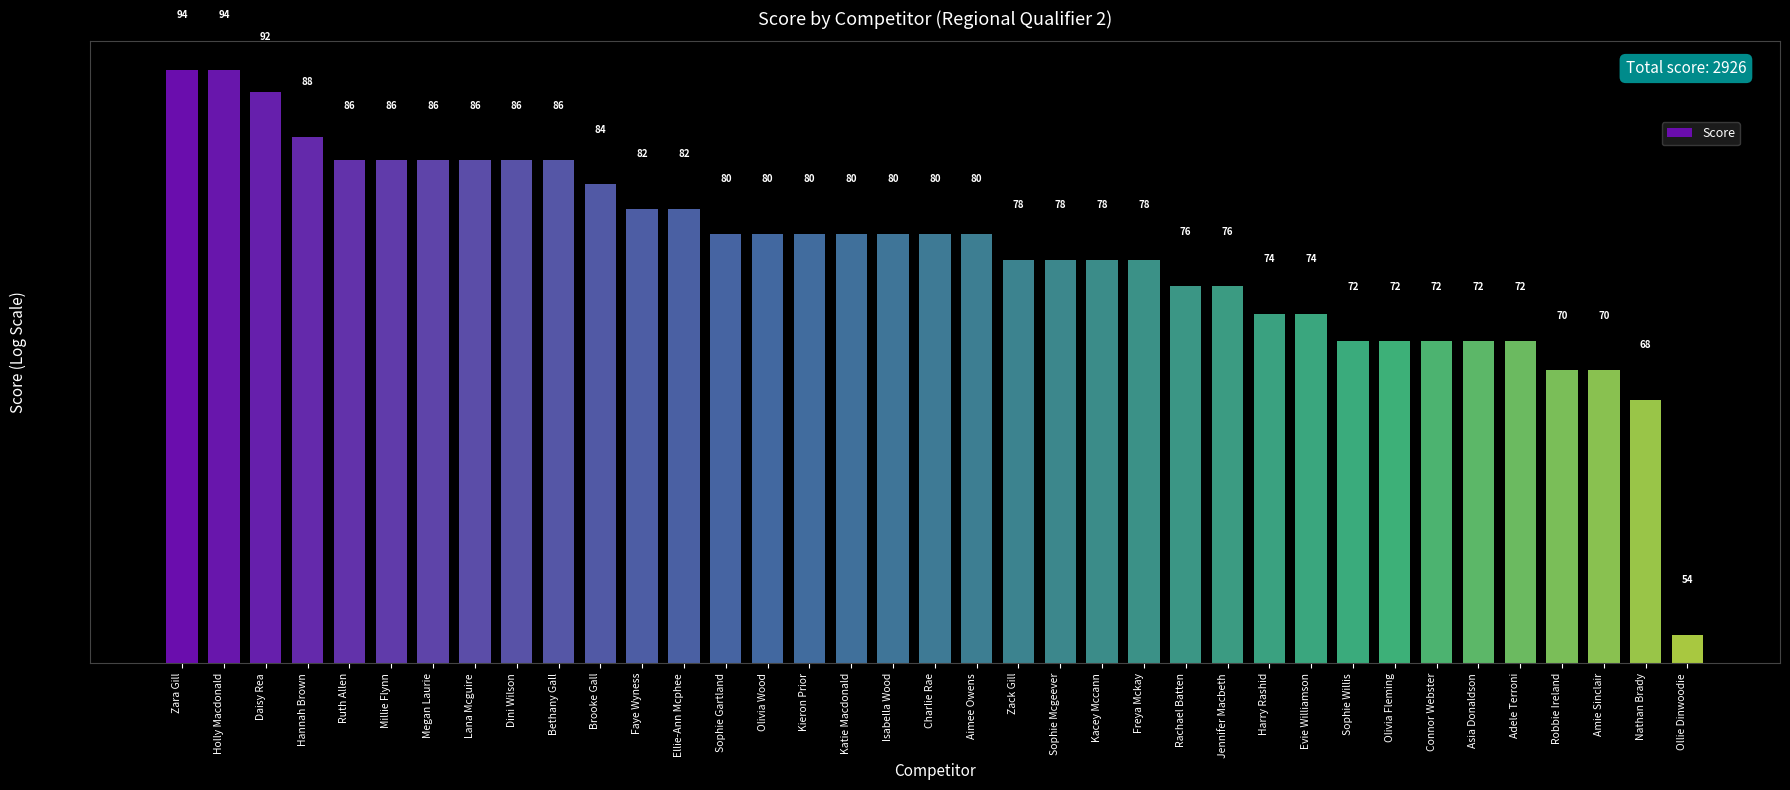

What is the difference between the values at Connor Webster and Hannah Brown?

16